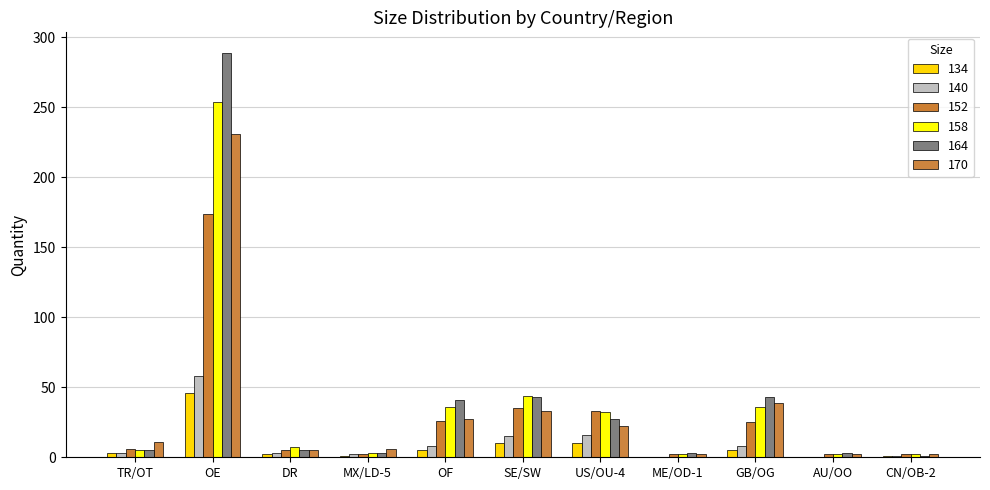

Which series has the largest range (max minus min)?

164